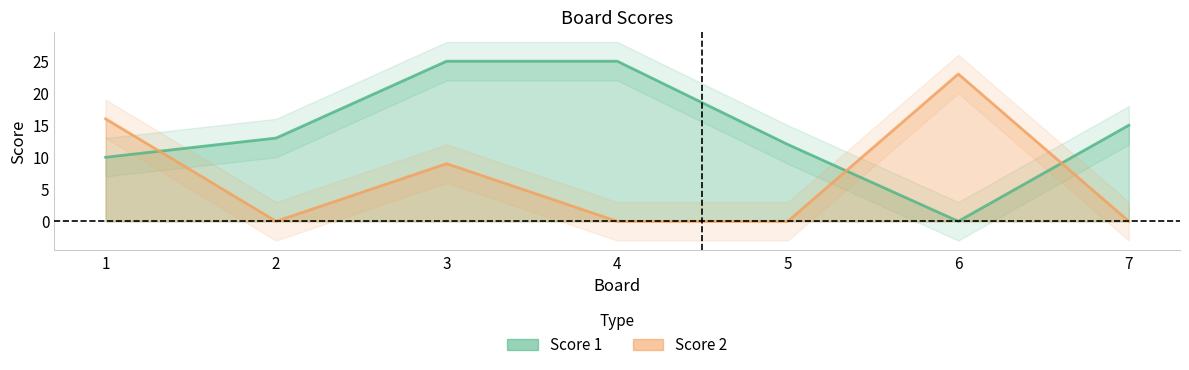

How many values in the Score 2 series exceed 0?

3